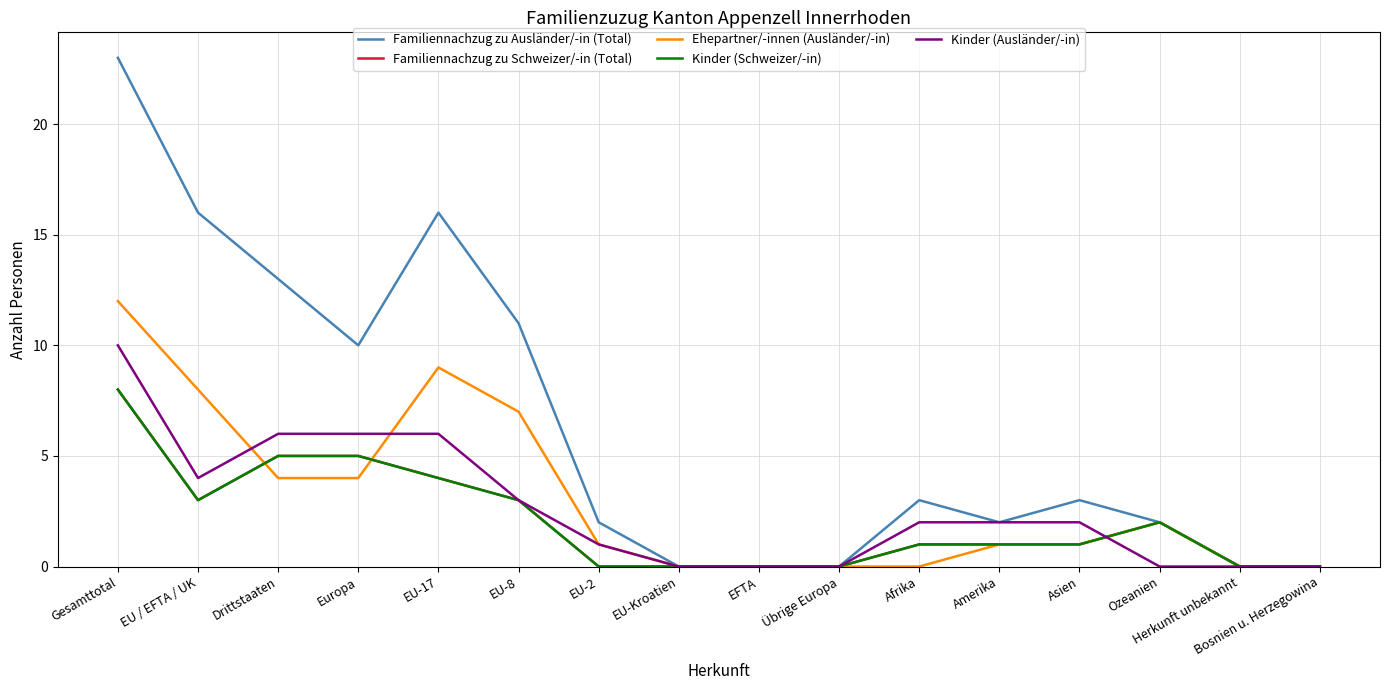

What is the difference between the Kinder (Schweizer/-in) values at Drittstaaten and Herkunft unbekannt?

5